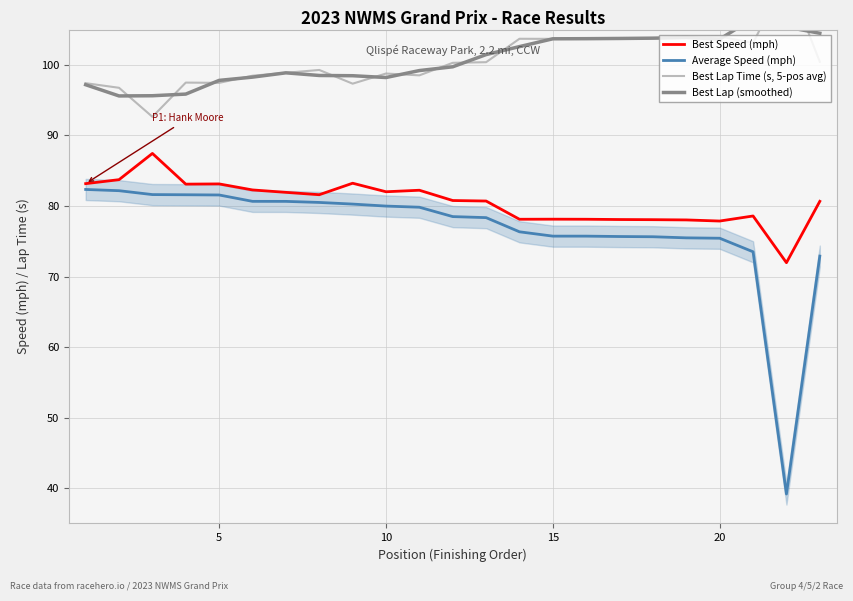

What is the highest value of the Best Speed (mph) series?

87.4